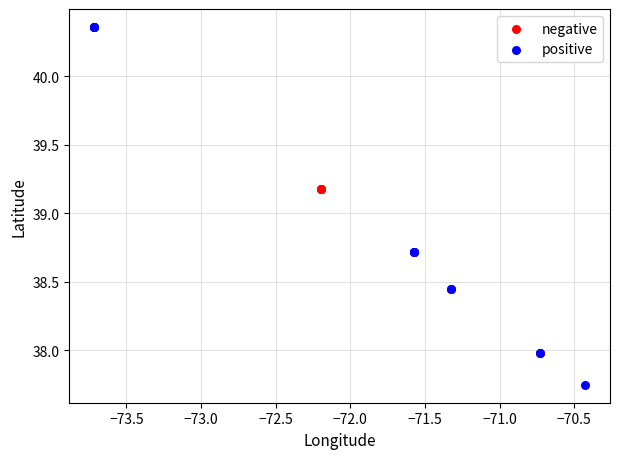

Which series has the widest spread of Y values?

positive